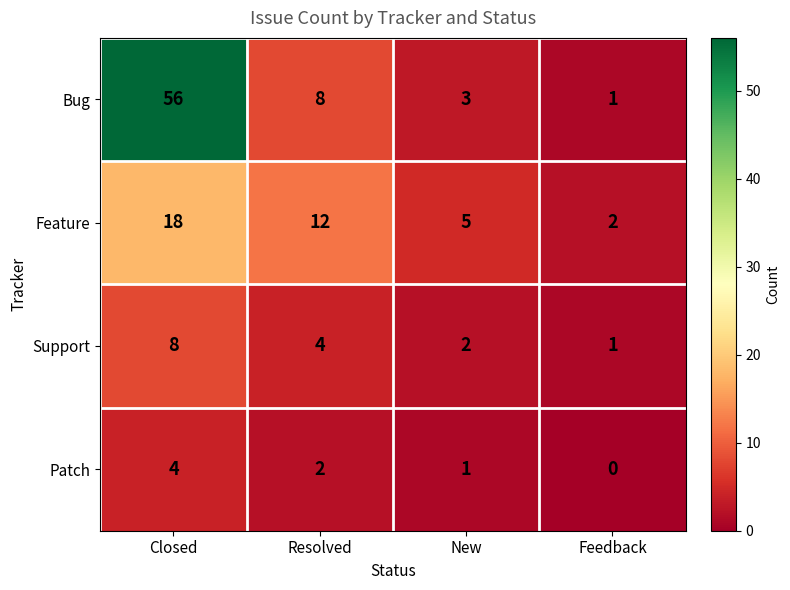

Which series has the largest range (max minus min)?

Bug